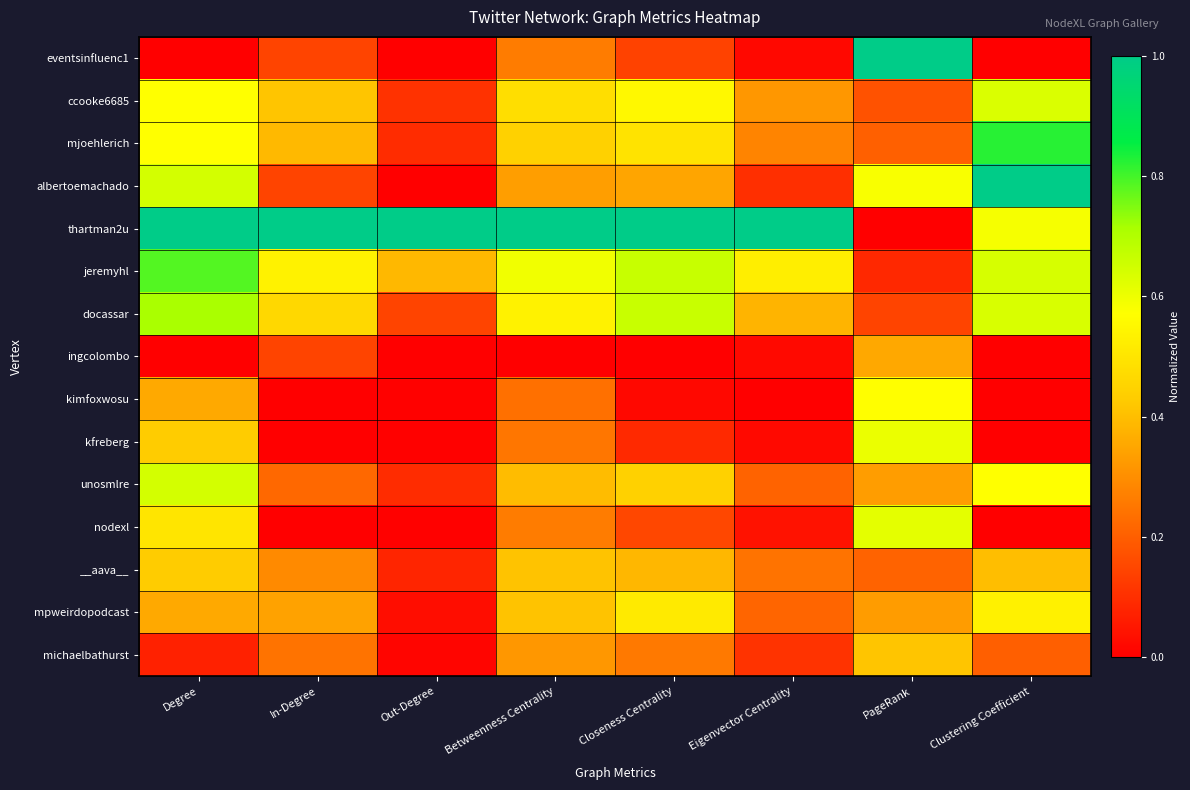

At PageRank, list the series in order from smallest to largest.

thartman2u, jeremyhl, docassar, ccooke6685, mjoehlerich, __aava__, mpweirdopodcast, unosmlre, ingcolombo, michaelbathurst, kimfoxwosu, albertoemachado, kfreberg, nodexl, eventsinfluenc1